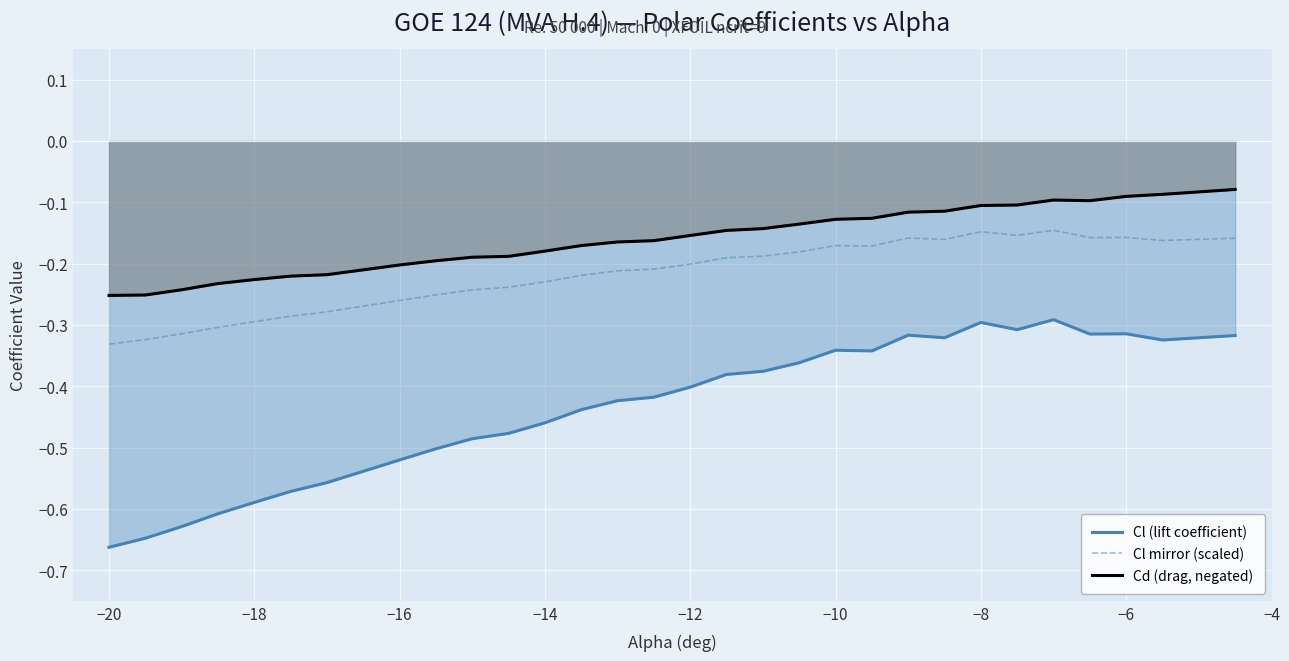

List the series in order of their peak value, lowest first.

Cl (lift coefficient), Cl mirror (scaled), Cd (drag, negated)